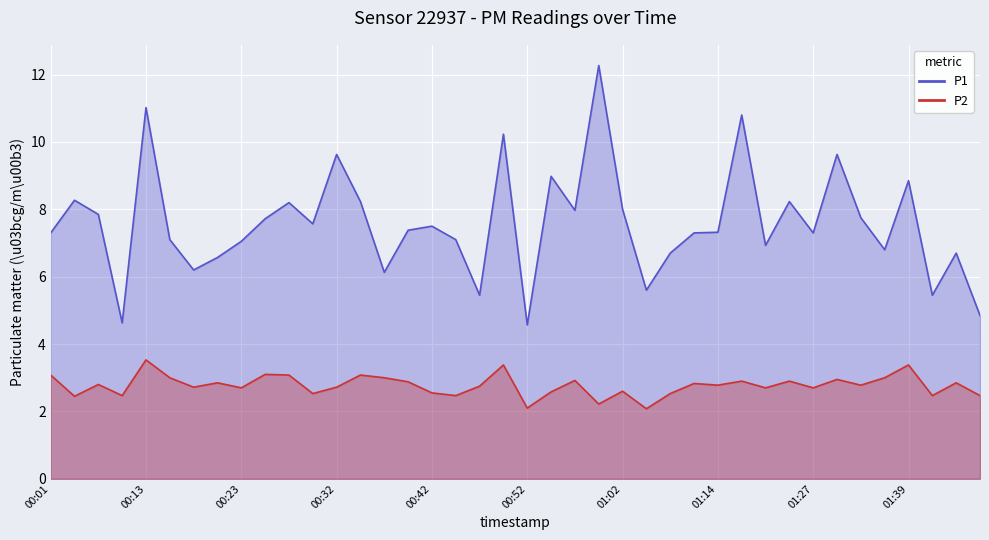

What is the label of the 30th point from the right?

00:27